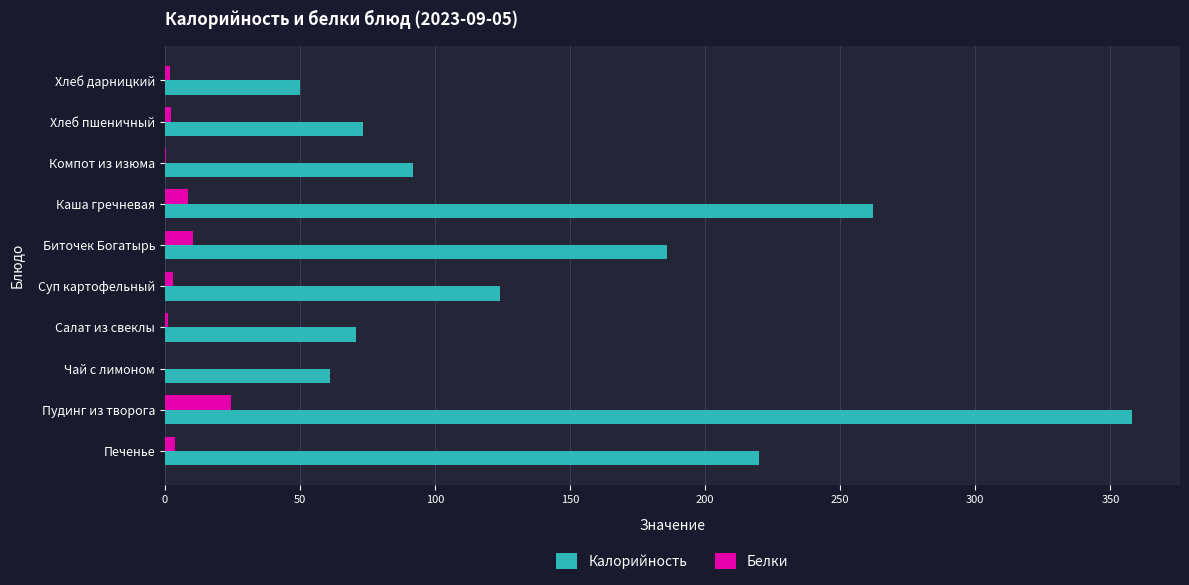

Count the number of data series in this chart.

2